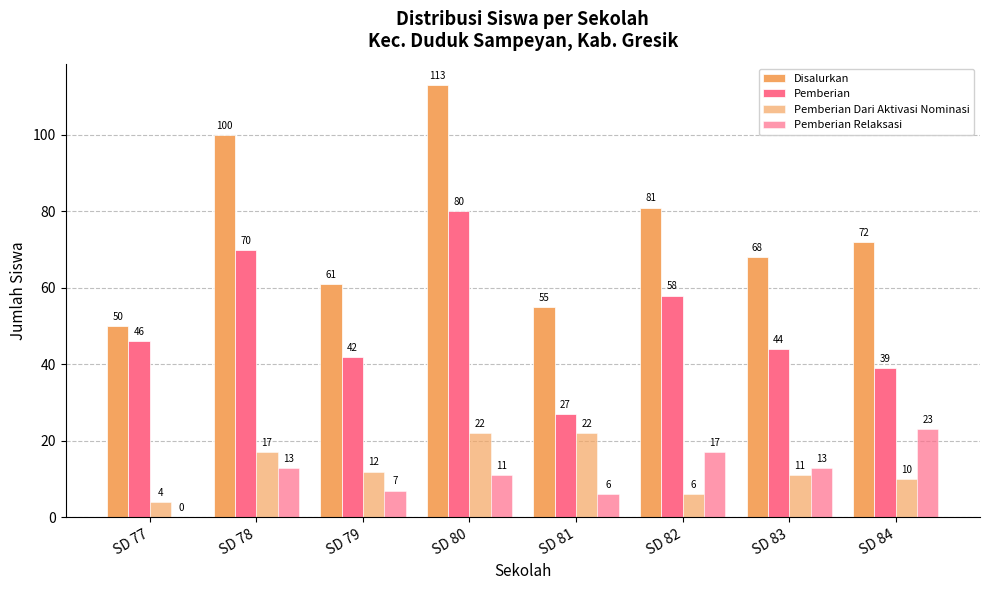

Are the bars grouped side by side (vs. stacked)?

Yes